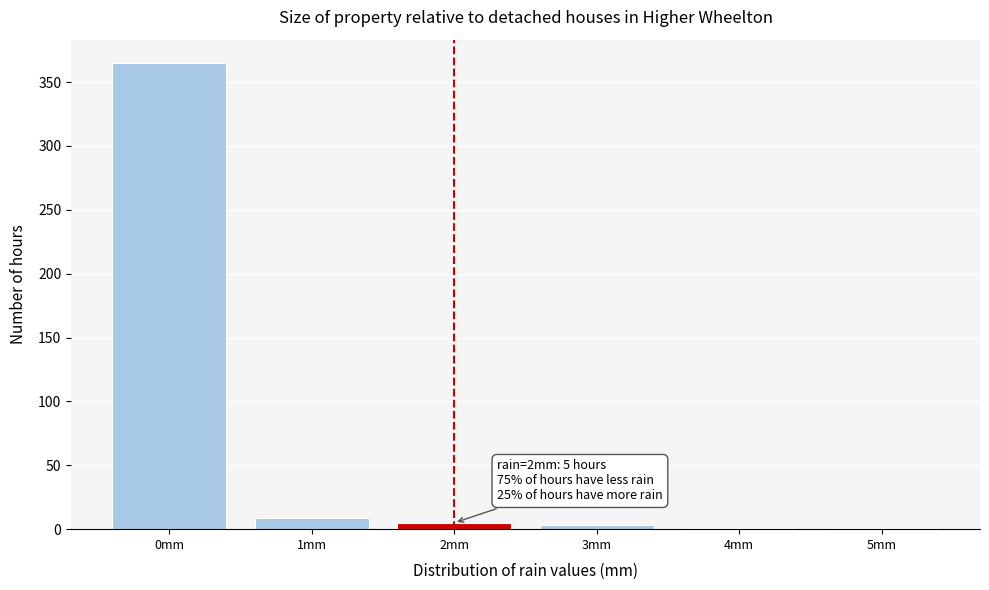

Which range on the x-axis has the tallest bar?

-0.5 to 0.5